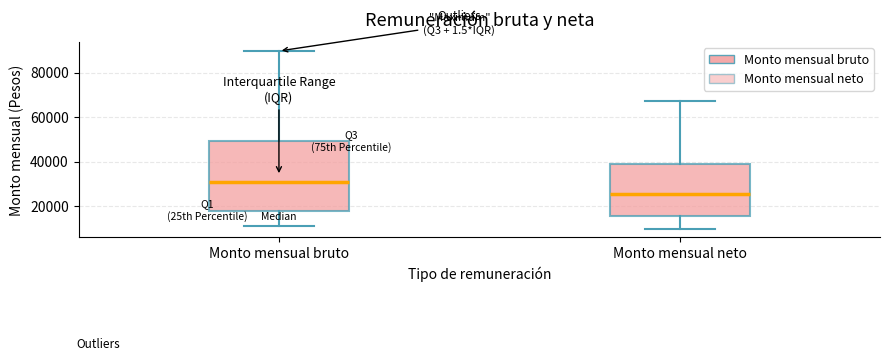

Reading left to right, transcribe this box plot: for each box, give where its median line is, the range the box spans, and where its two whiskers end, as read against the y-axis. The values are not printed on the chart, so give them approximately, as read against the axis.

Monto mensual bruto: median 30000, box 18000 to 50000, whiskers 10000 to 90000
Monto mensual neto: median 26000, box 16000 to 40000, whiskers 10000 to 68000